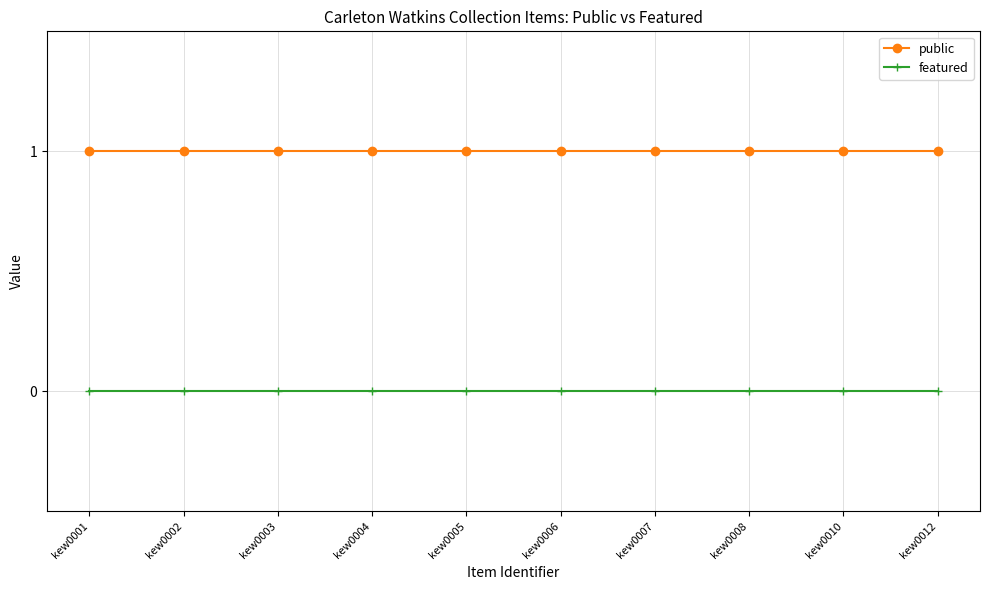

Reading right to left, transcribe all the data shown in this chart.

public: kew0012=1	kew0010=1	kew0008=1	kew0007=1	kew0006=1	kew0005=1	kew0004=1	kew0003=1	kew0002=1	kew0001=1
featured: kew0012=0	kew0010=0	kew0008=0	kew0007=0	kew0006=0	kew0005=0	kew0004=0	kew0003=0	kew0002=0	kew0001=0